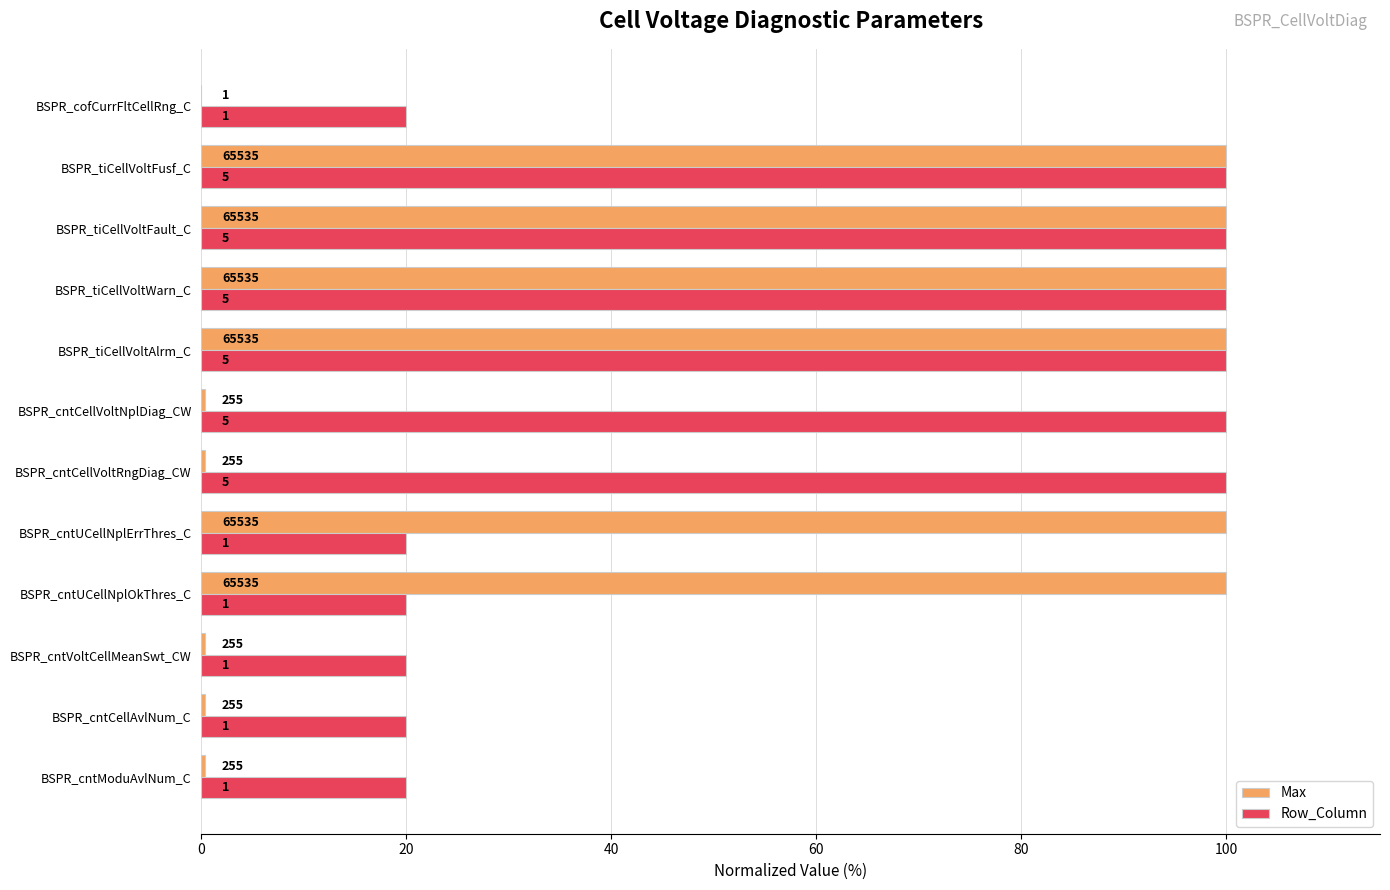

What are all the series names shown in the legend?

Max, Row_Column